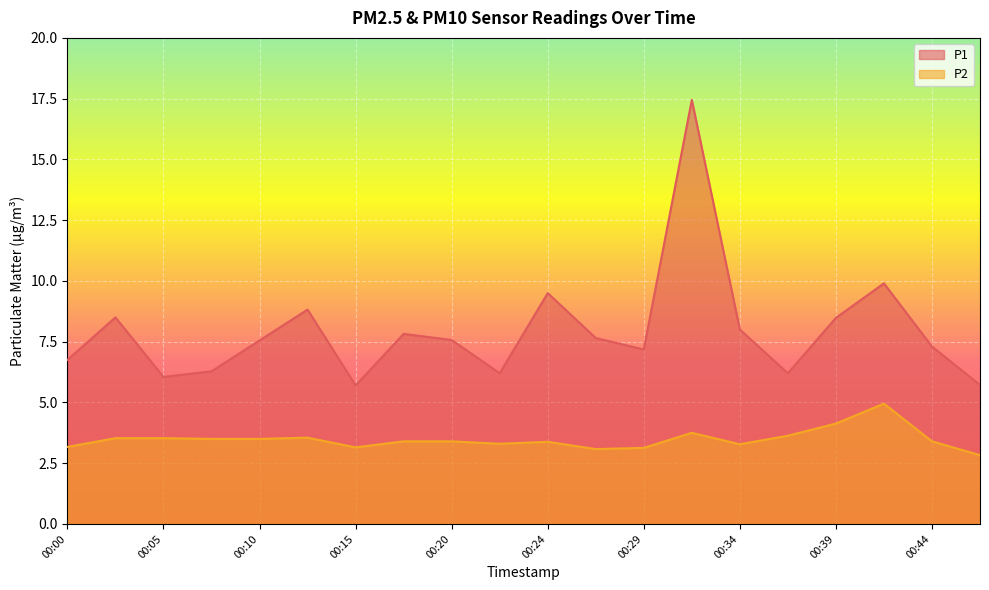

Reading left to right, extract all data points from this chart.

P1: 6.8	8.5	6.0	6.3	7.5	8.8	5.7	7.8	7.6	6.2	9.5	7.7	7.2	17.4	8.0	6.2	8.5	9.9	7.3	5.7
P2: 3.2	3.5	3.5	3.5	3.5	3.5	3.1	3.4	3.4	3.3	3.4	3.1	3.1	3.8	3.3	3.6	4.1	5.0	3.4	2.8